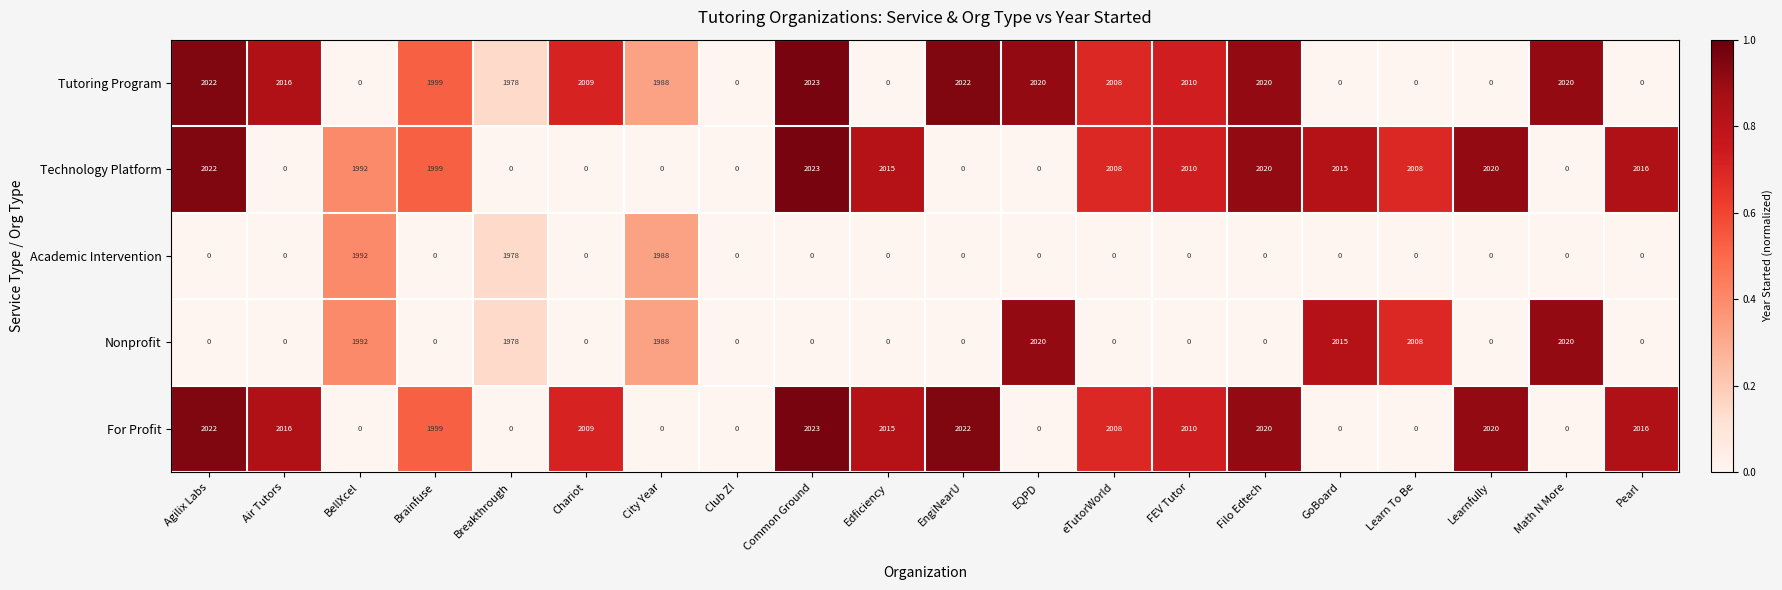

What is the difference between the second highest and second lowest values in the Technology Platform series?

2022